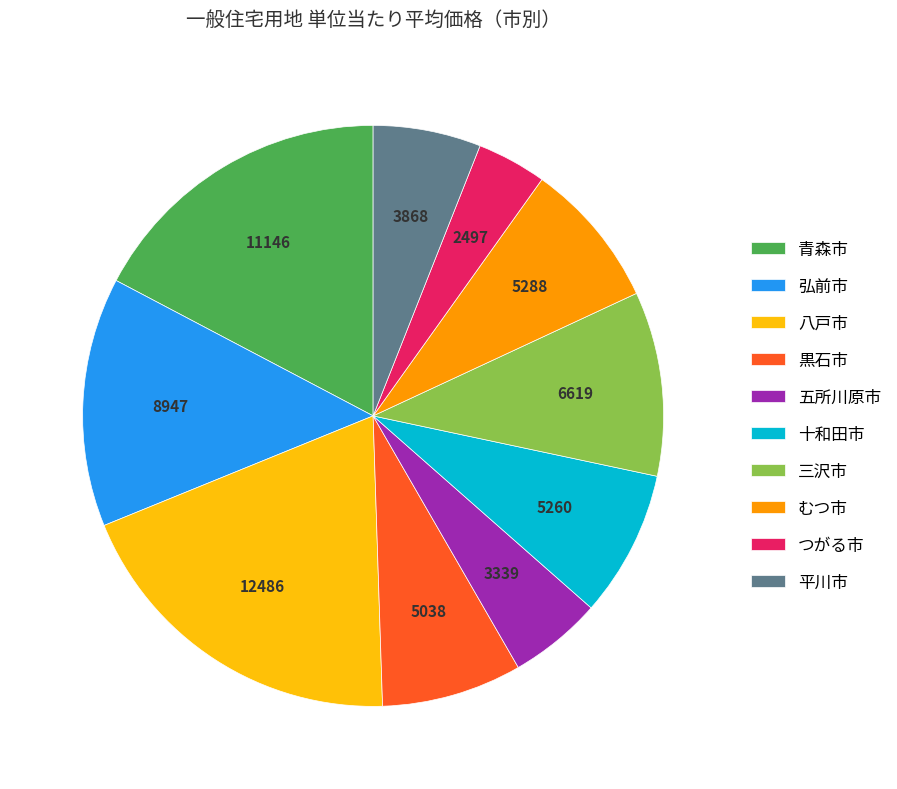

Do 青森市 and 平川市 together represent more than half of the pie?

No